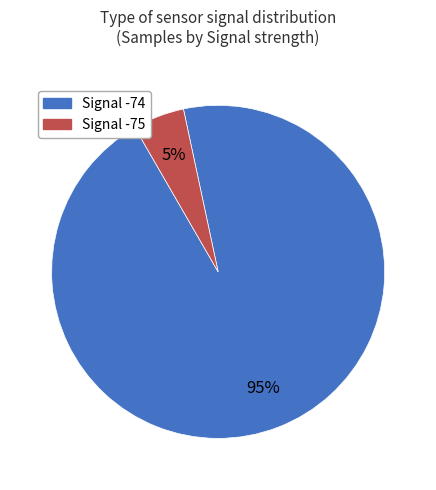

To the nearest percent, what is the average slice percentage?

50%